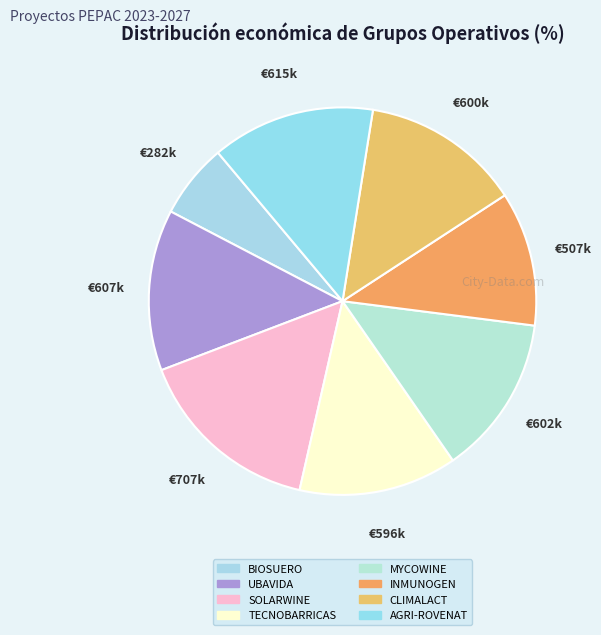

To the nearest percent, what percentage of the pie is SOLARWINE?

16%